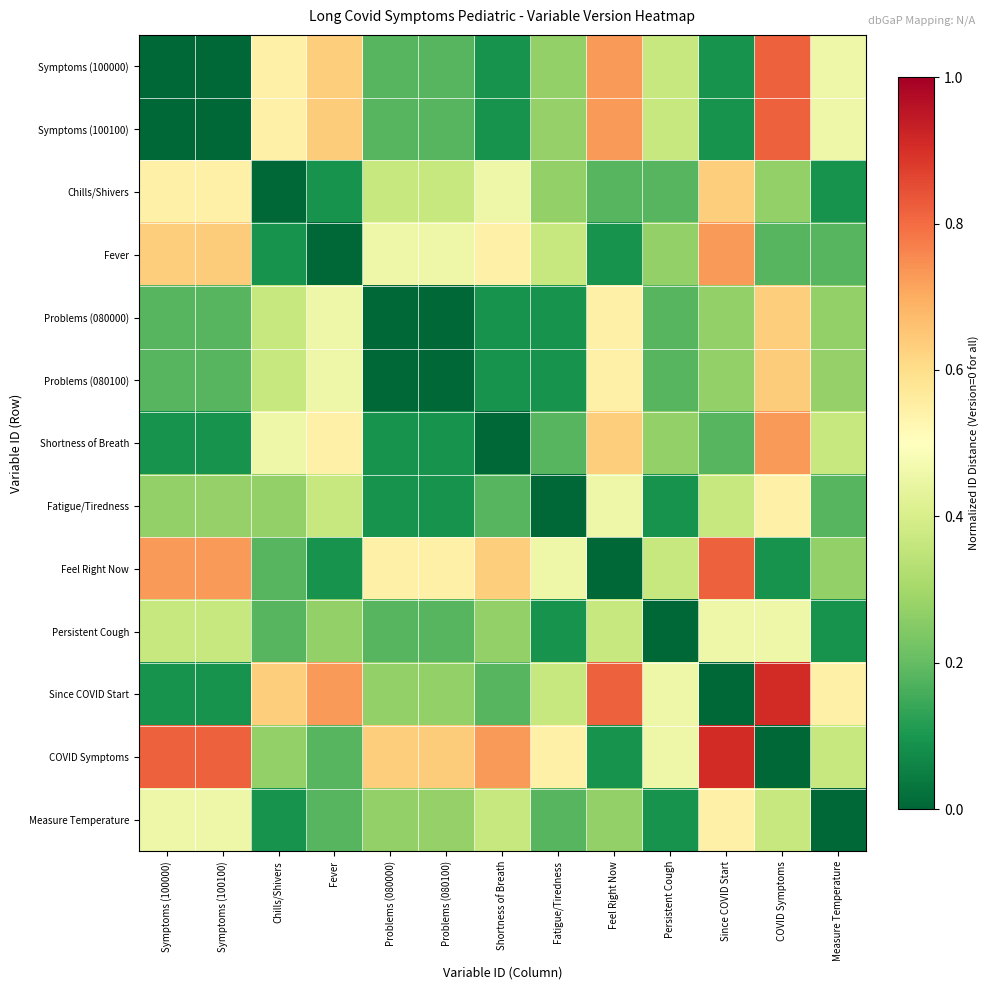

At which category is the sum across all series the highest?

COVID Symptoms